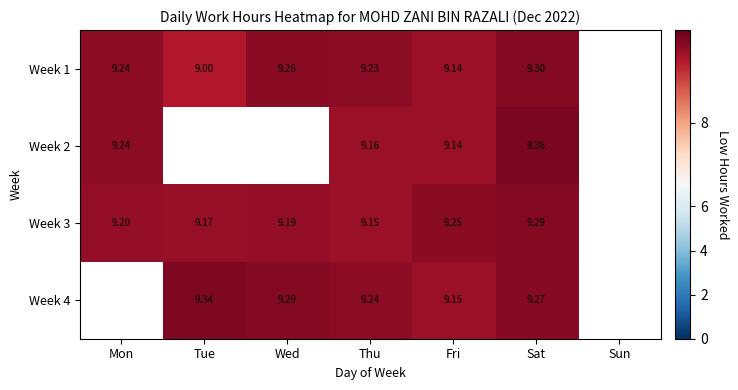

The Week 1 series shows 9.3 at Wed. True or false?

True